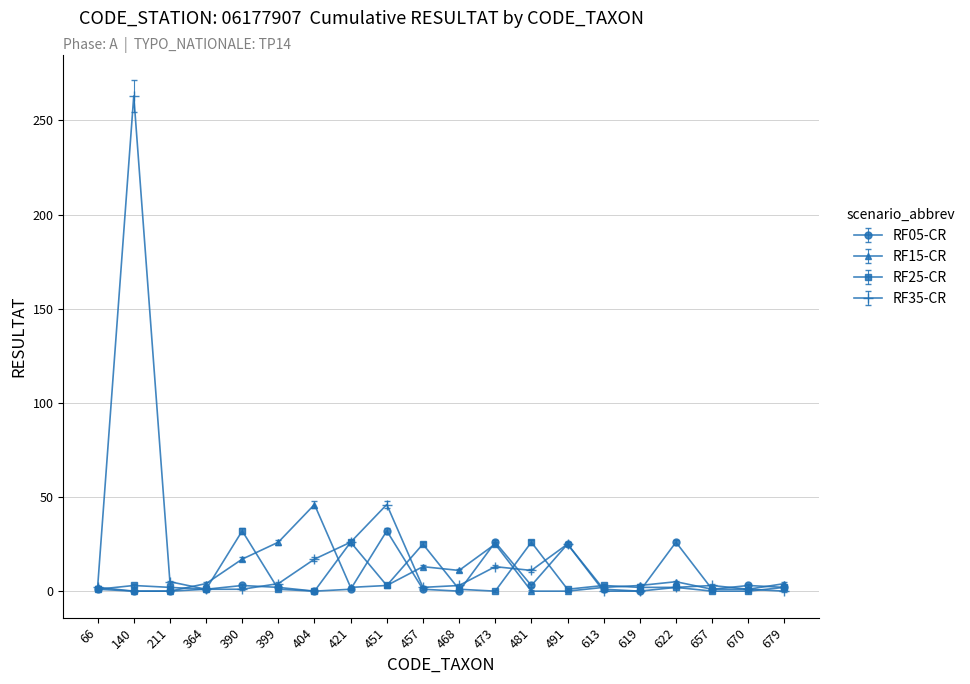

Which series has the largest total across all categories?

RF35-CR